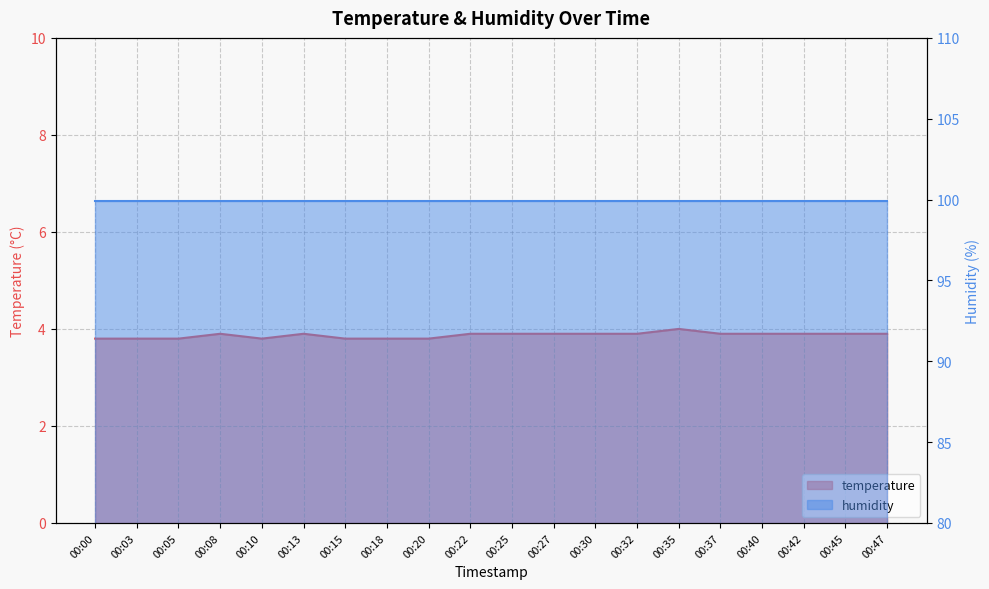

Between 00:08 and 00:35, which is larger?

00:35